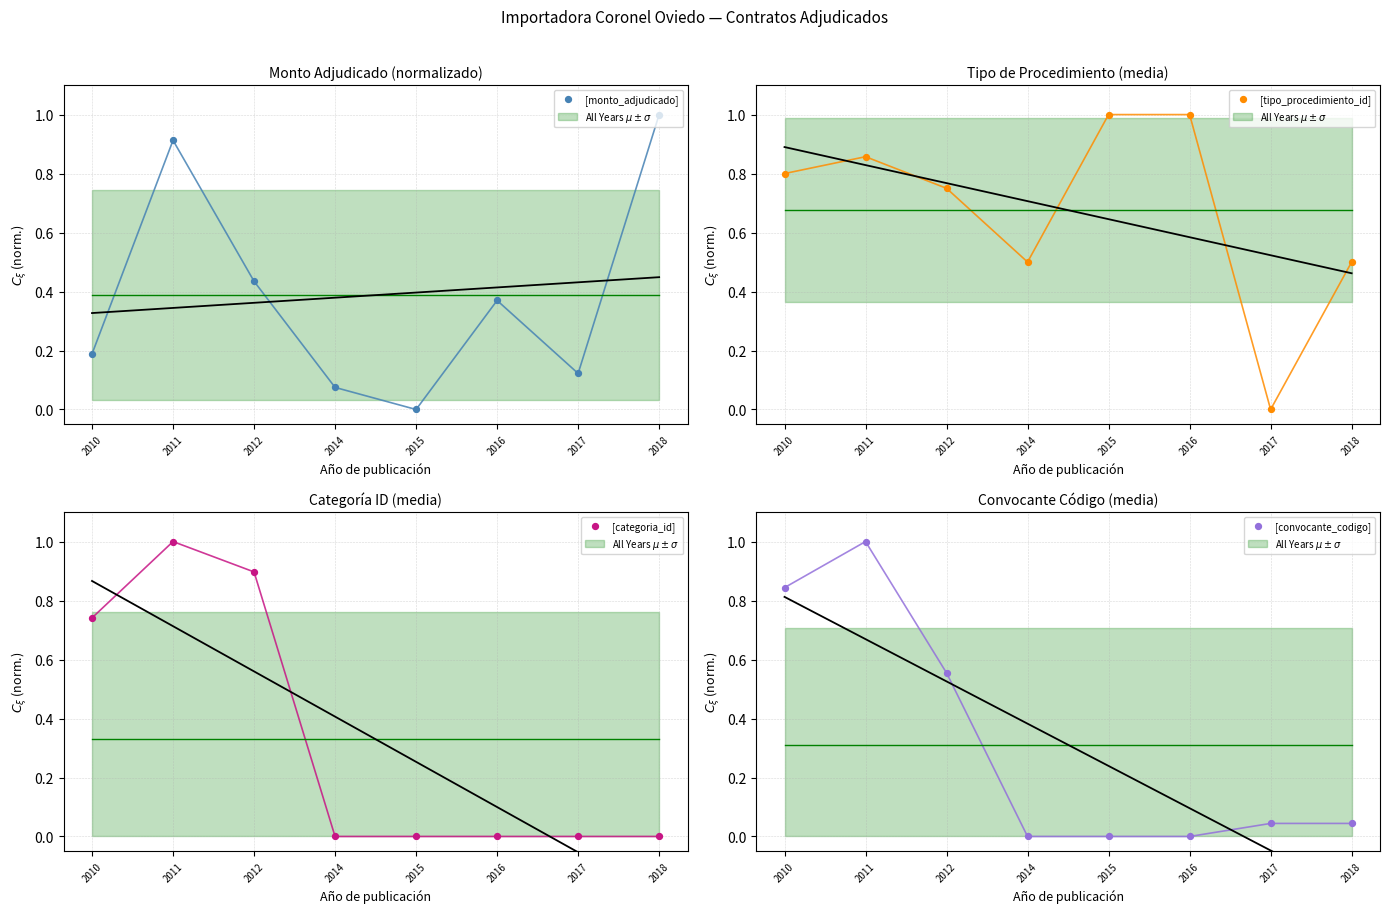

Which series reaches the minimum Y coordinate?

[monto_adjudicado]